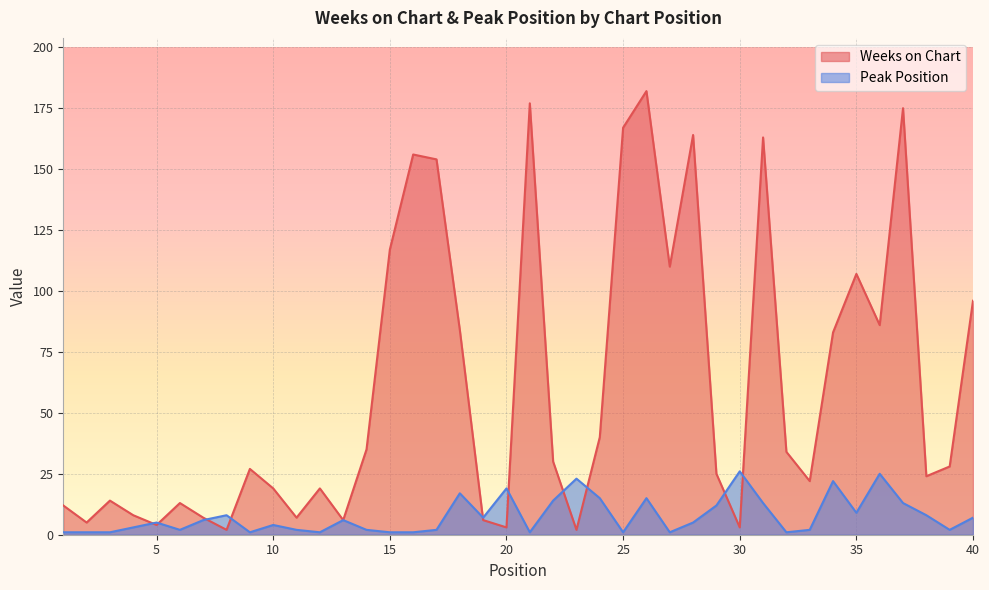

At which category is the sum across all series the highest?

26